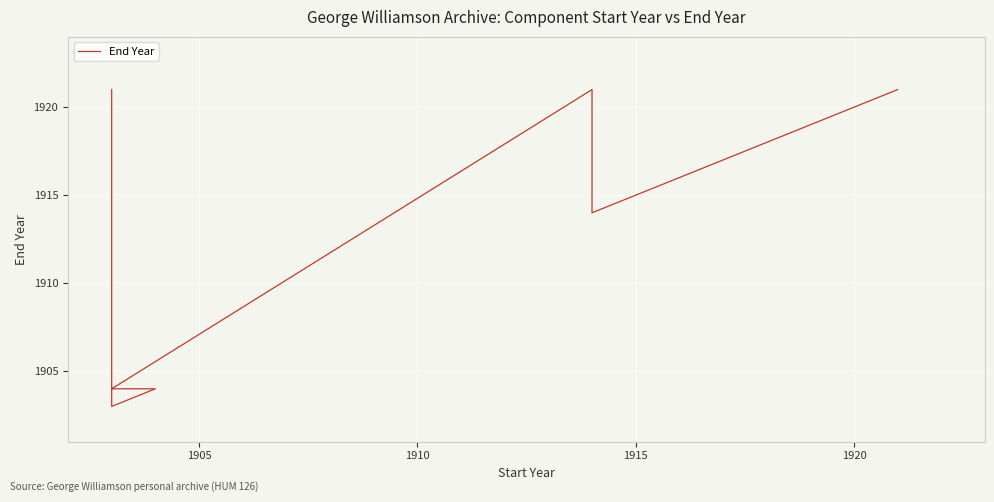

How many categories are shown in the chart?

22